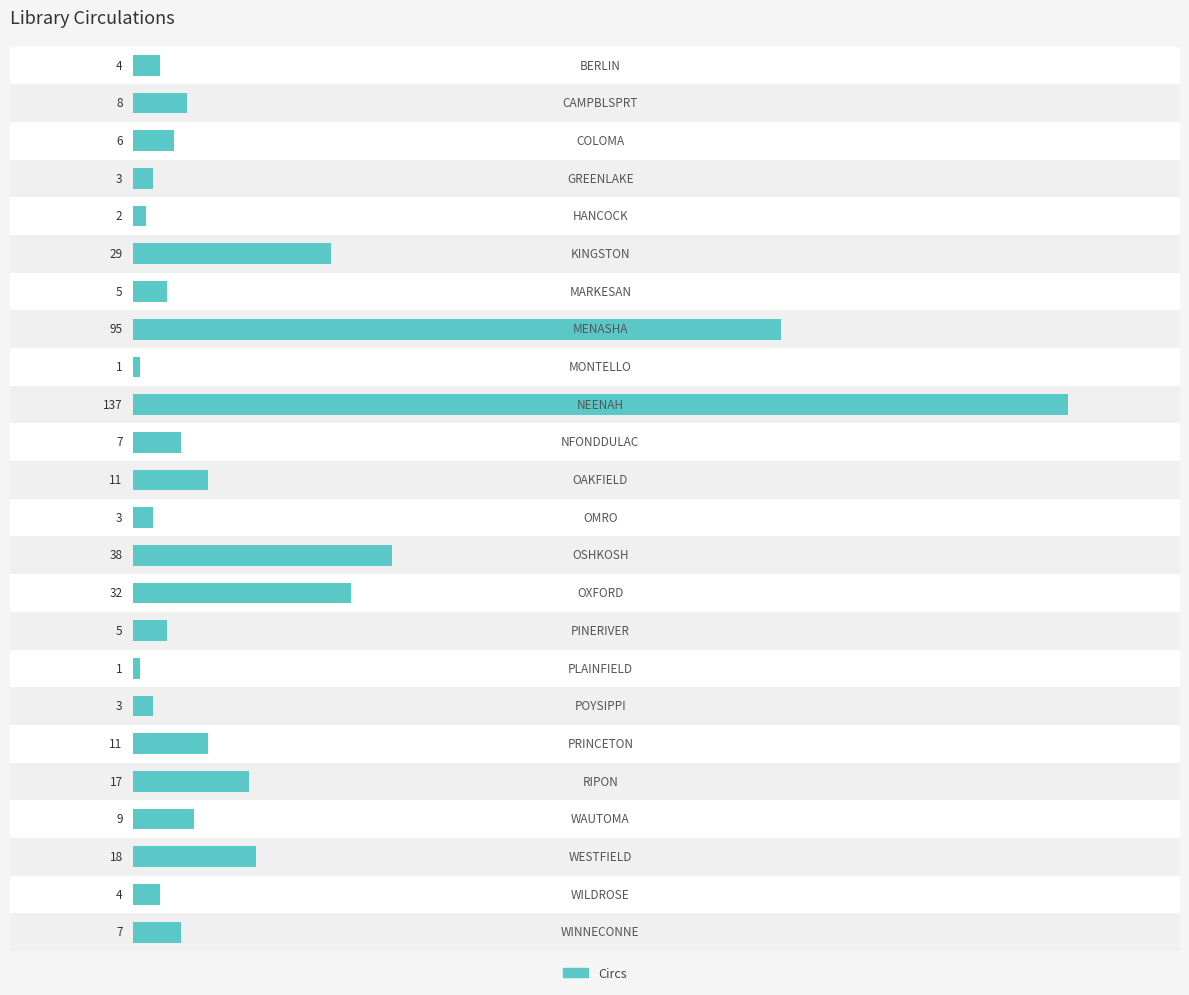

How many categories are shown in the chart?

24